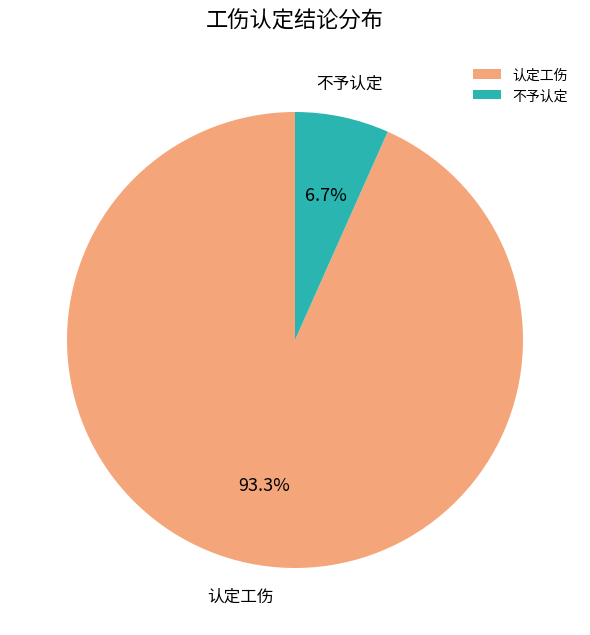

What percentage is the 不予认定 slice, to the nearest percent?

7%